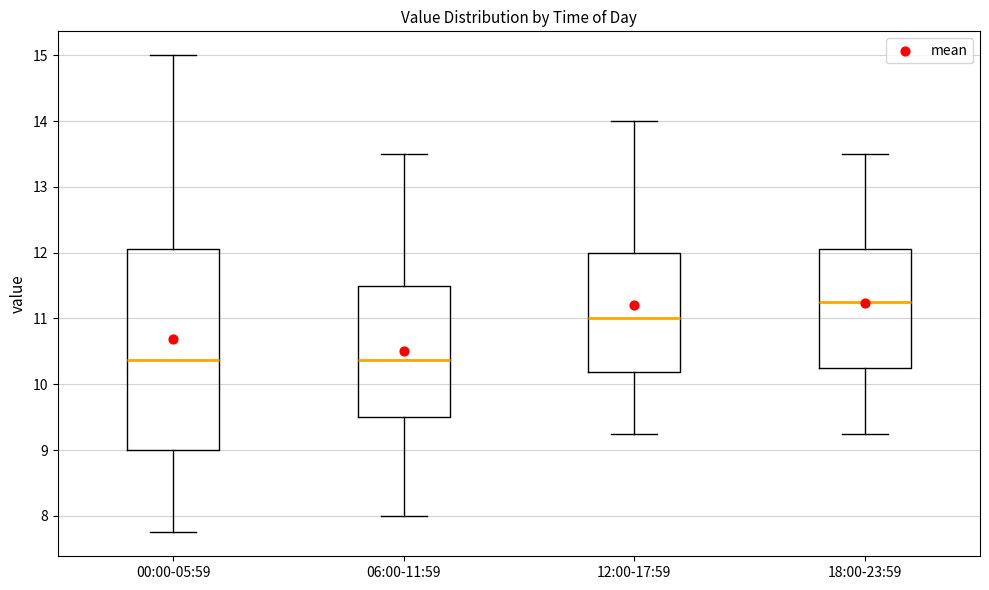

Reading left to right, read every box against the y-axis: the position of its median line, the range the box covers, and the ends of its whiskers. The values are not printed on the chart, so give them approximately, as read against the axis.

00:00-05:59: median 10.4, box 9.0 to 12.1, whiskers 7.8 to 15.0
06:00-11:59: median 10.4, box 9.5 to 11.5, whiskers 8.0 to 13.5
12:00-17:59: median 11.0, box 10.2 to 12.0, whiskers 9.3 to 14.0
18:00-23:59: median 11.3, box 10.3 to 12.1, whiskers 9.3 to 13.5